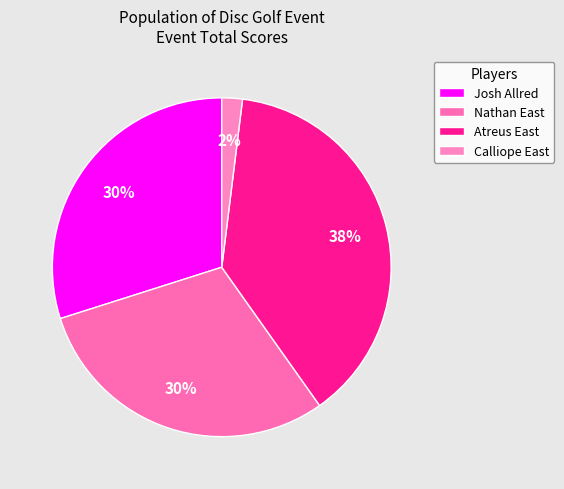

Does any single category account for the majority?

No